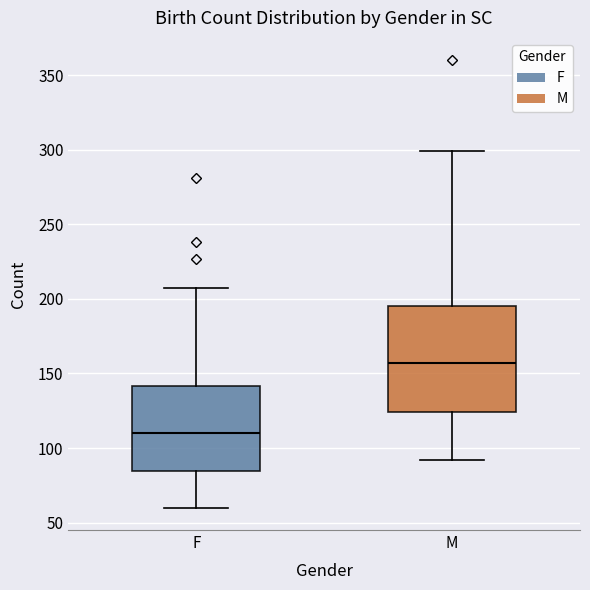

Reading left to right, transcribe this box plot: for each box, give where its median line is, the range the box spans, and where its two whiskers end, as read against the y-axis. The values are not printed on the chart, so give them approximately, as read against the axis.

F: median 110, box 85 to 140, whiskers 60 to 205
M: median 155, box 125 to 195, whiskers 90 to 300